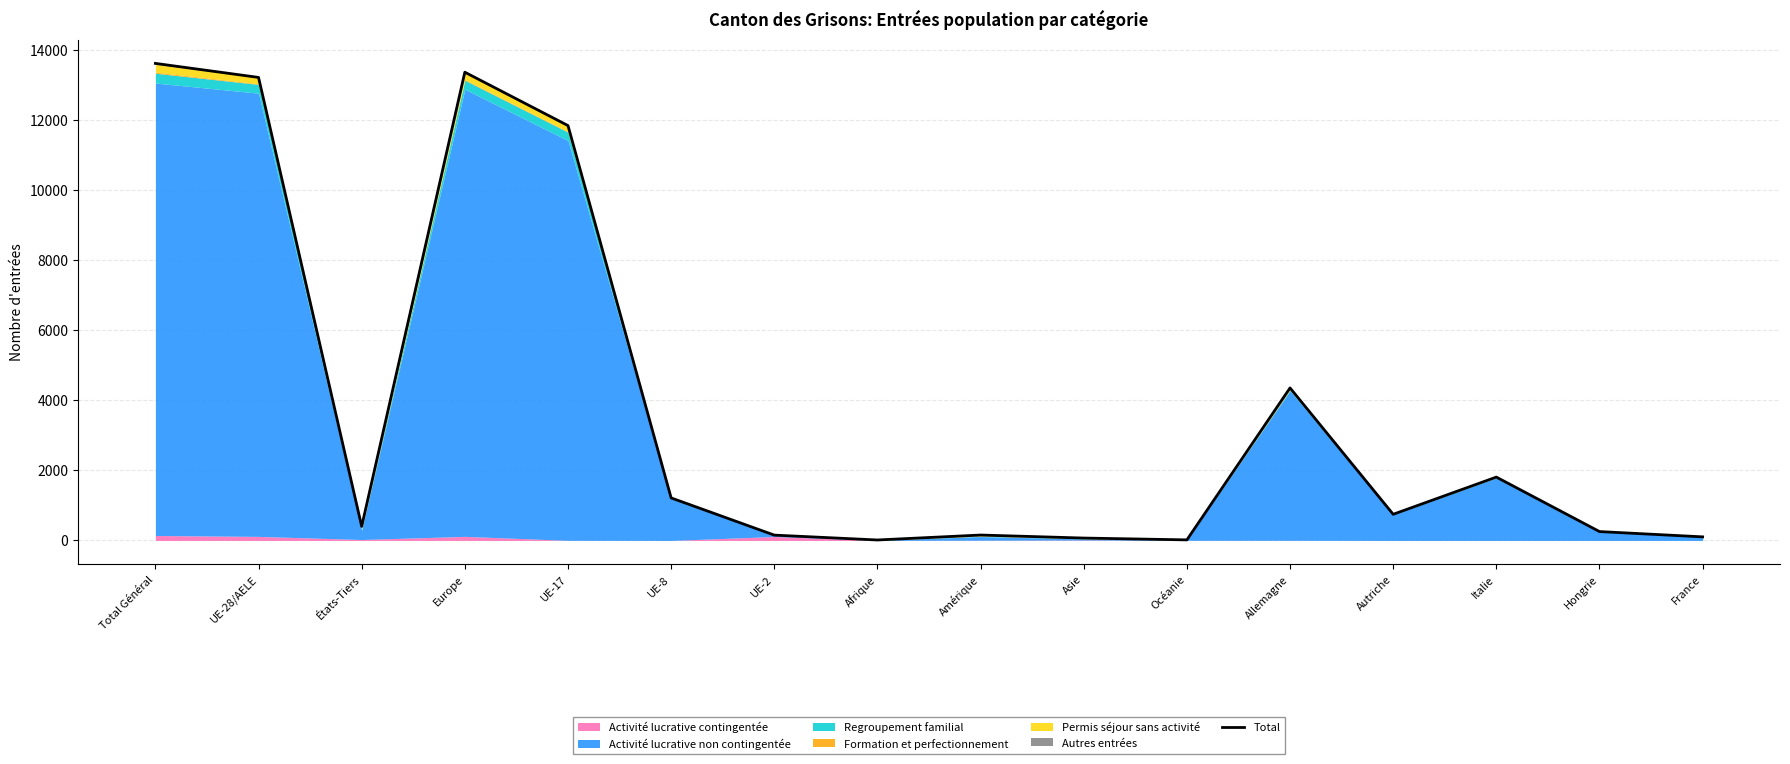

Which category has the highest value across all series?

Total Général